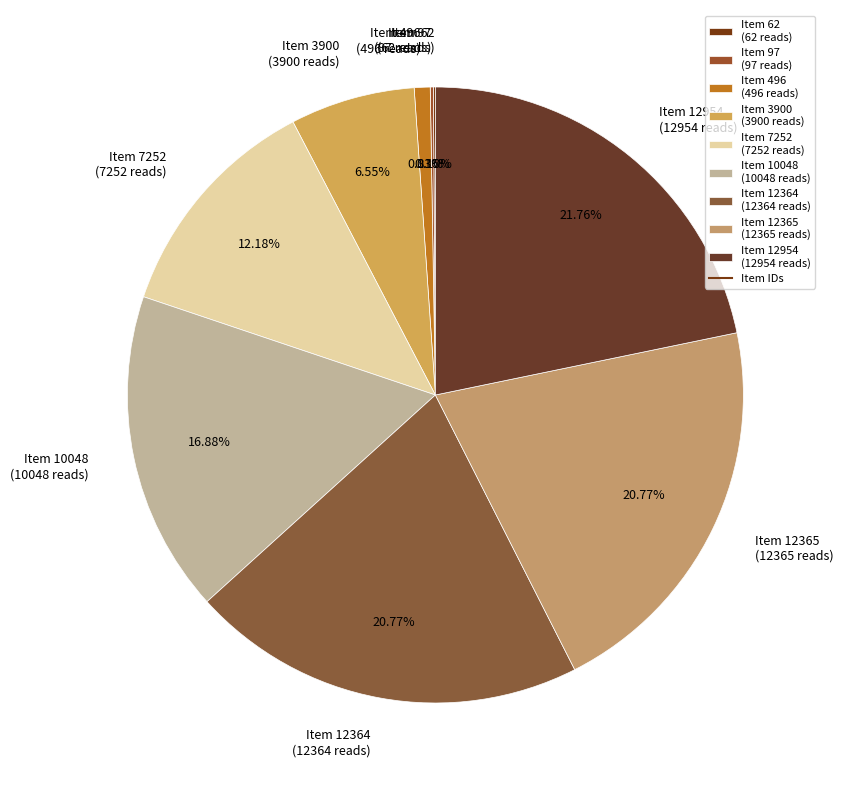

To the nearest percent, what percentage of the pie is Item 12954?

22%